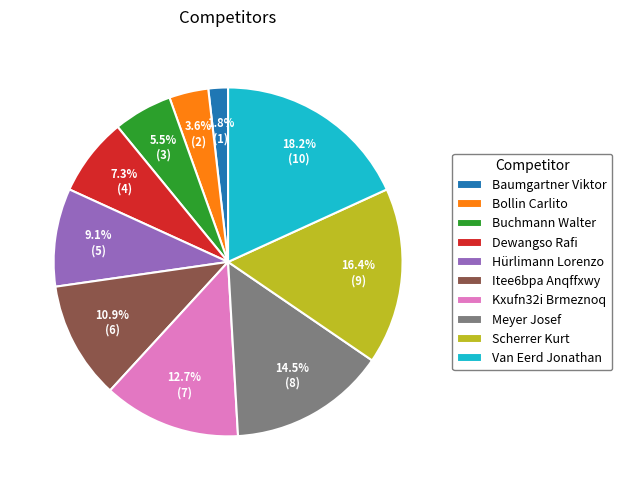

Which category has the biggest portion of the pie?

Van Eerd Jonathan